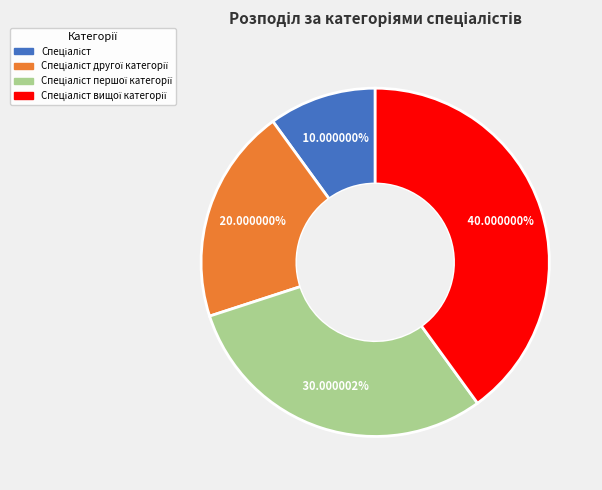

Is there any slice that represents more than half of the pie?

No